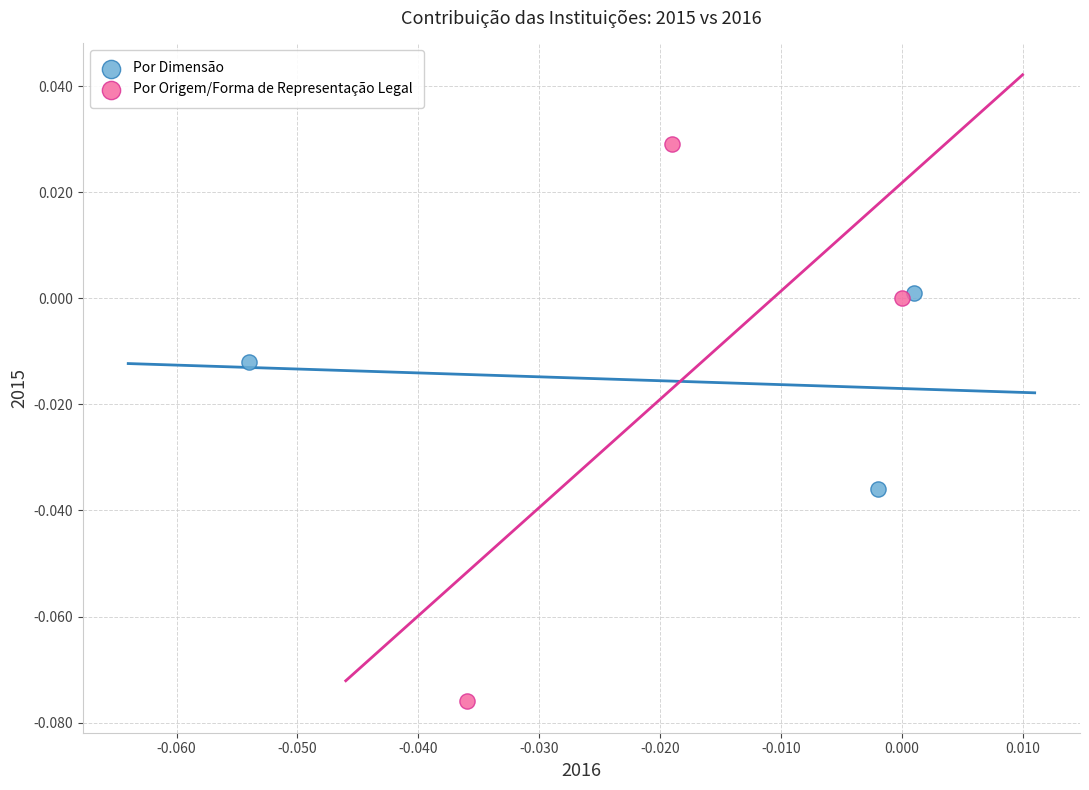

Which series reaches the maximum Y coordinate?

Por Origem/Forma de Representação Legal